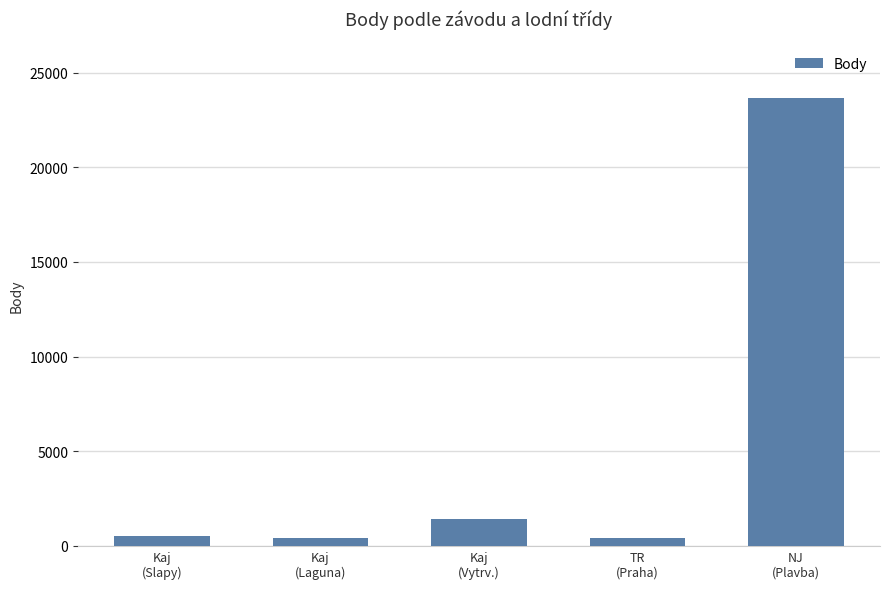

What is the greatest value displayed?

23655